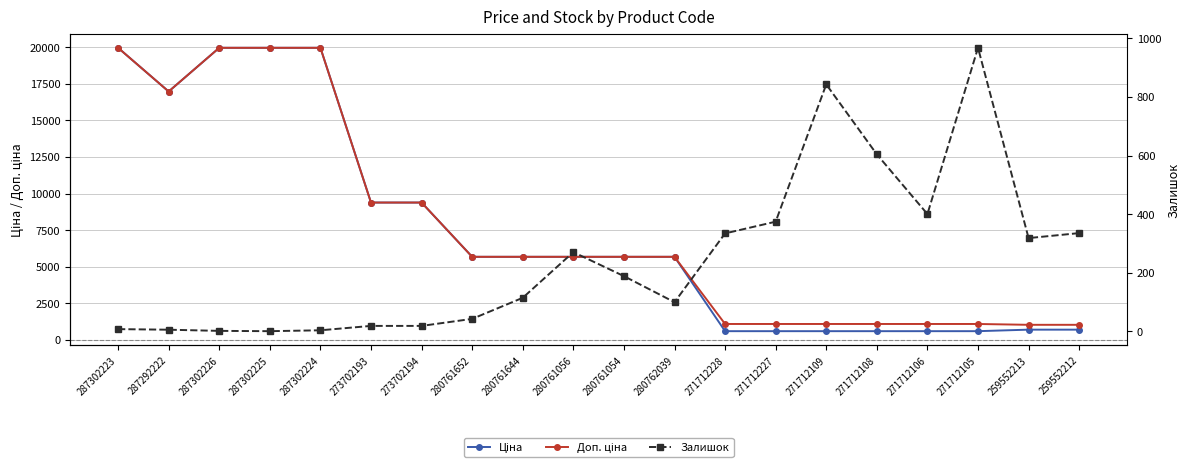

At which label does Залишок first exceed 188?

280761056